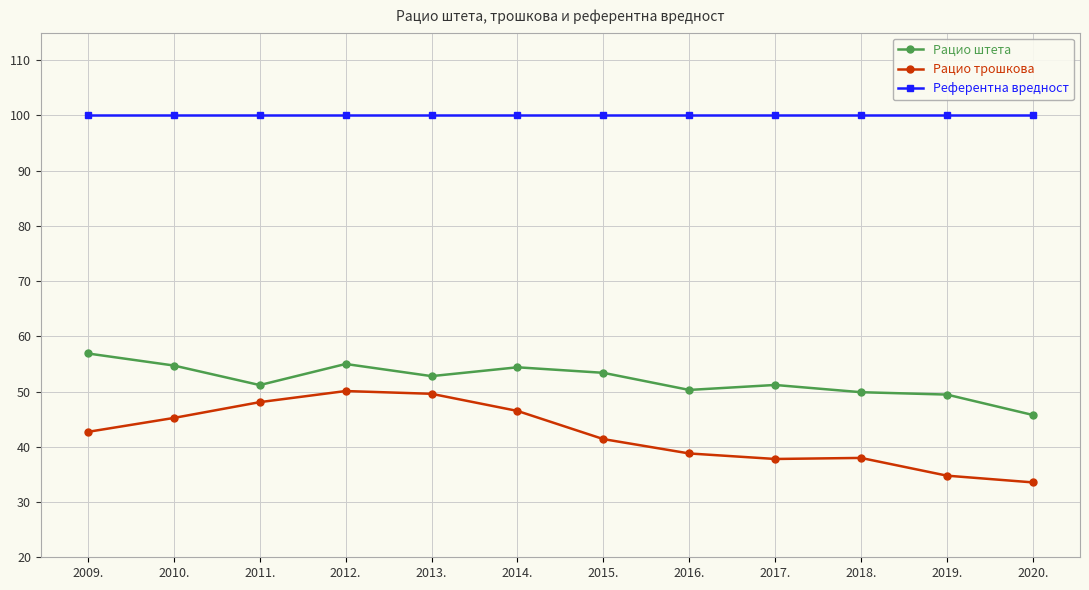

What is the maximum value shown in the chart?

100.0